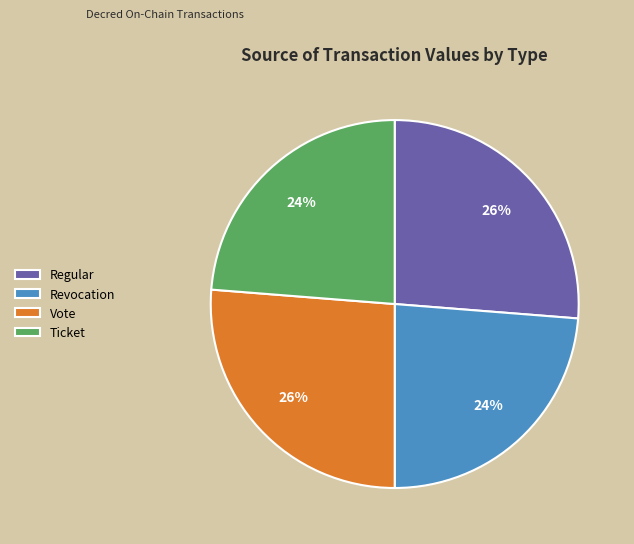

Which has a higher value, Regular or Ticket?

Regular